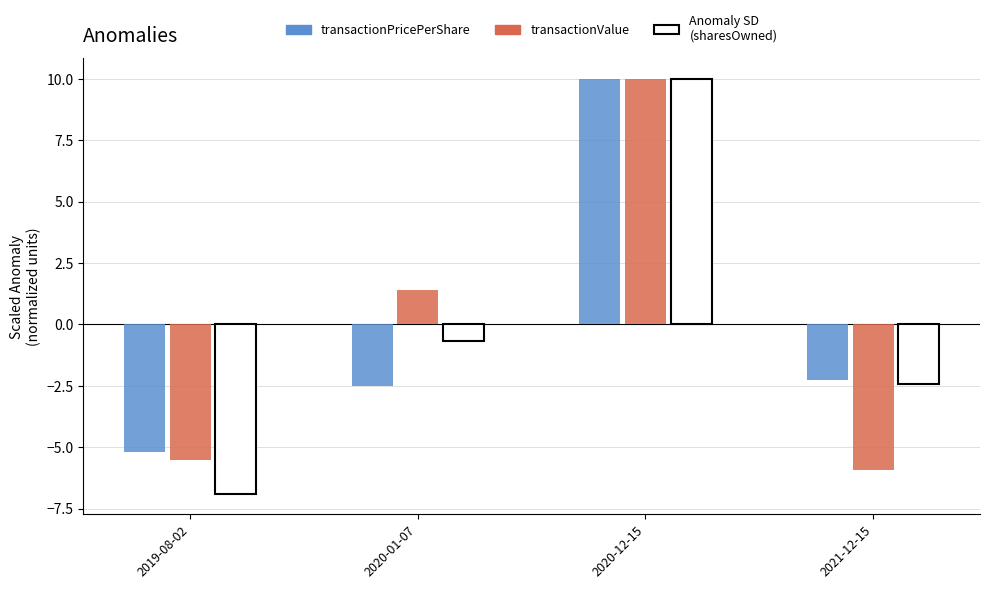

How many values in transactionPricePerShare are above zero?

1